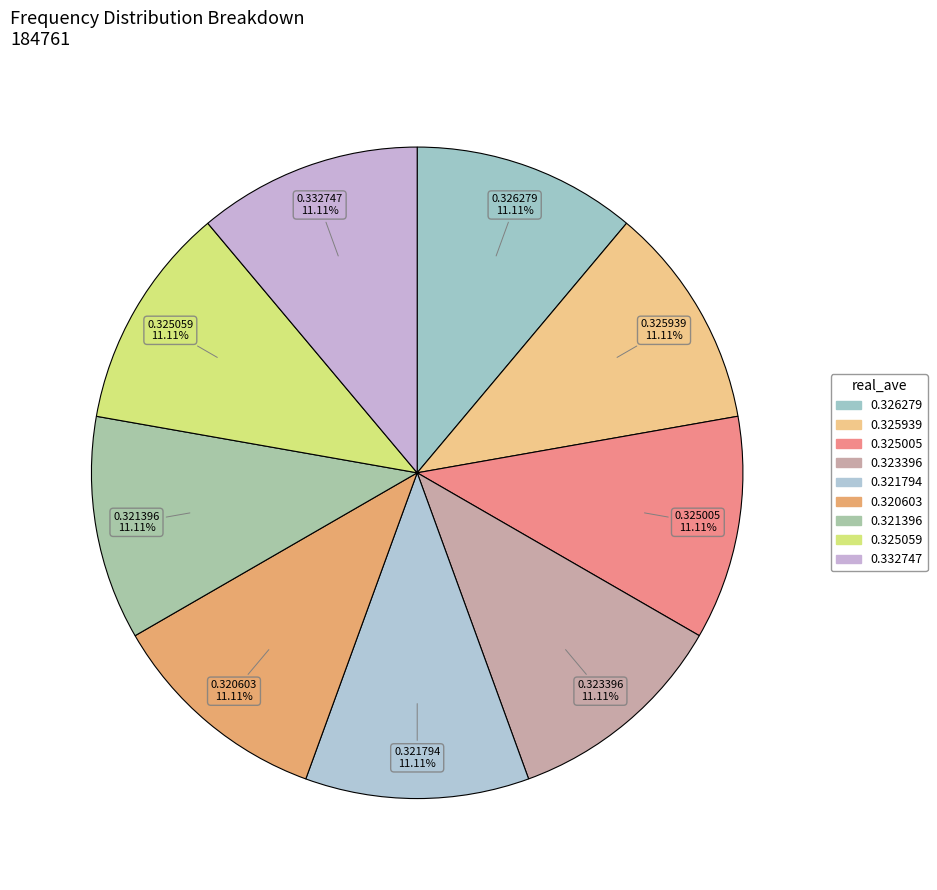

How many segments does this pie chart have?

9